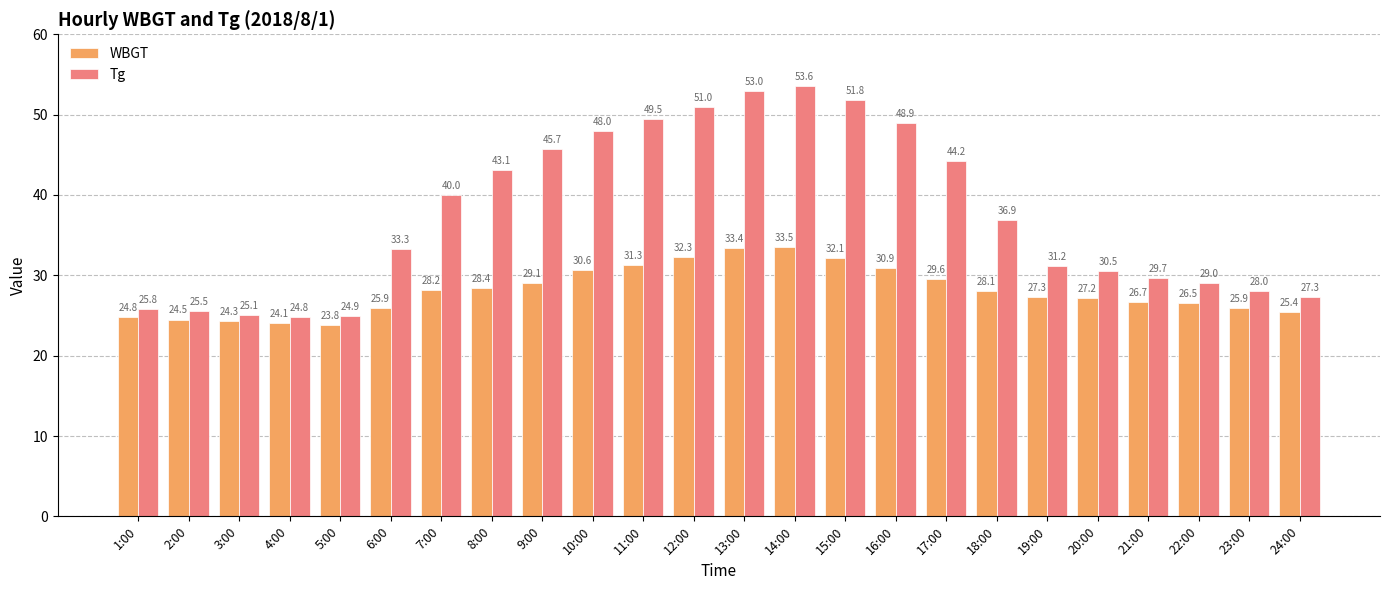

How many series are shown in this chart?

2